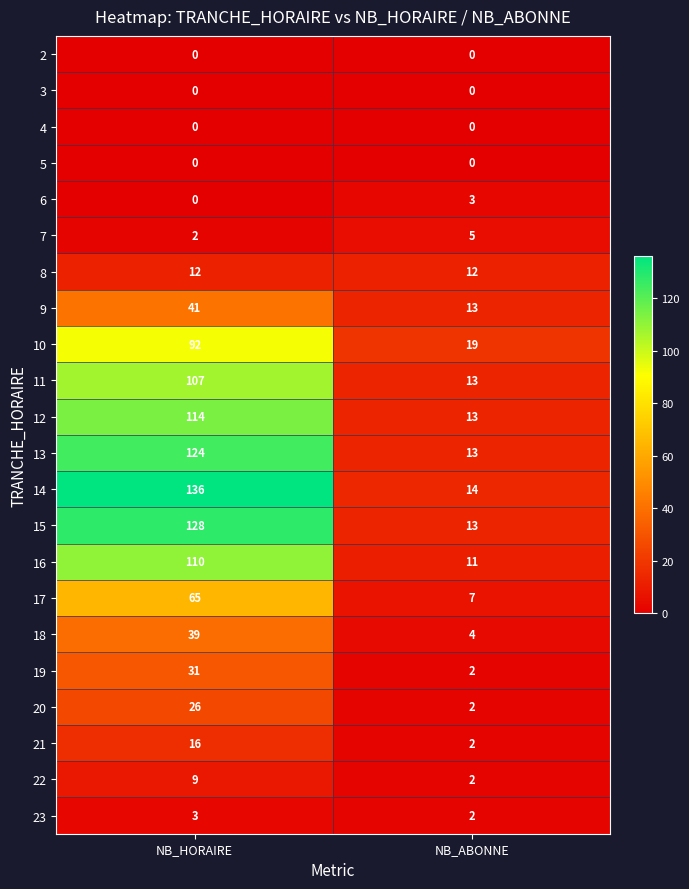

What is the spread (max minus min) of values at NB_HORAIRE?

136